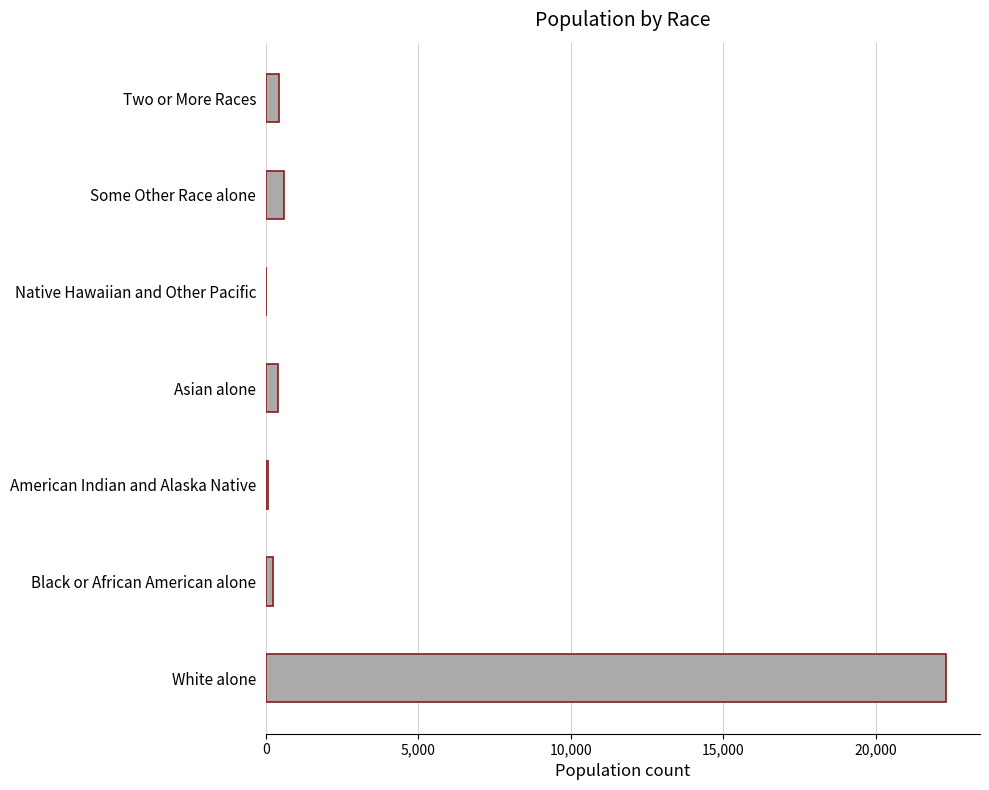

Which category has the highest value across all series?

White alone